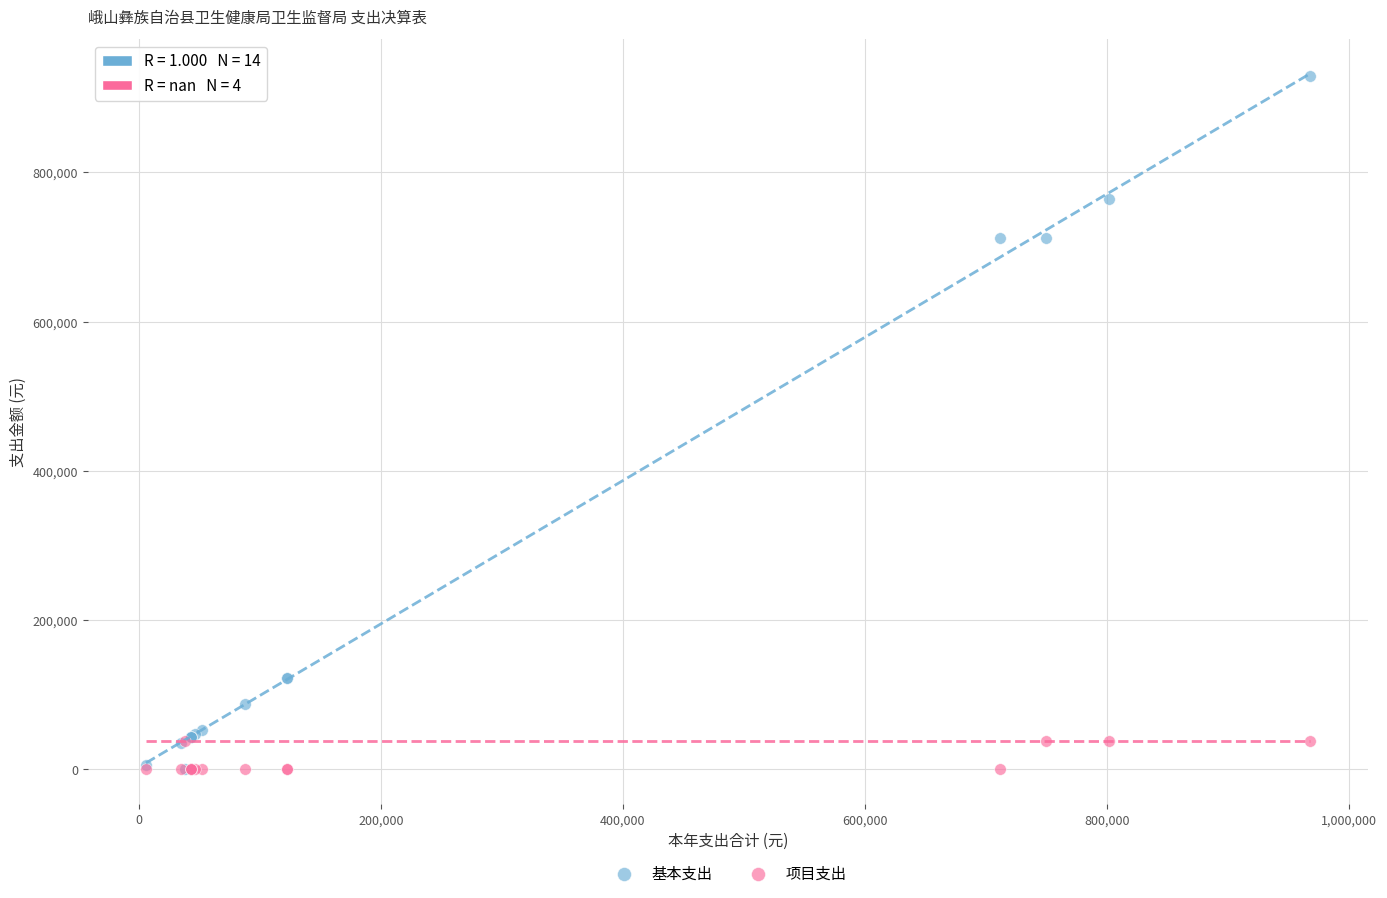

Which series has the widest spread of Y values?

基本支出